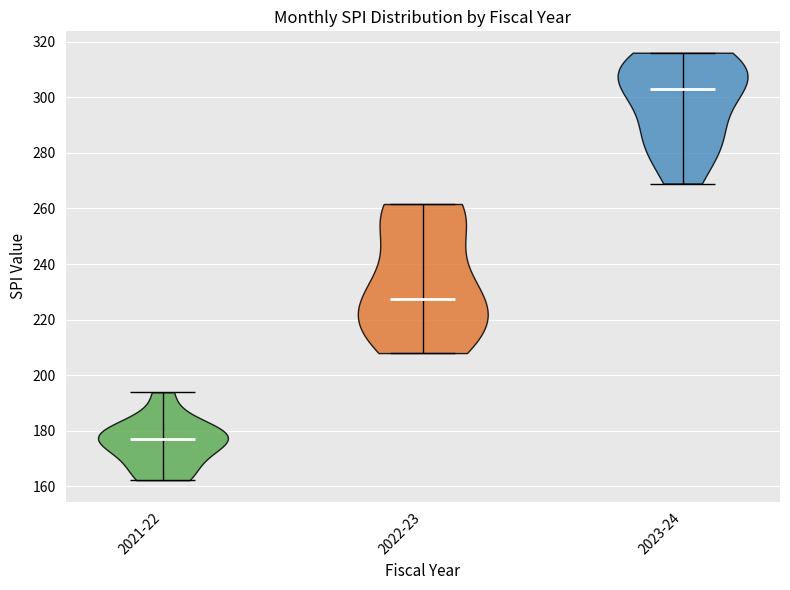

What is the lowest point the violin for 2022-23 reaches on the y-axis? The values are not printed on the chart, so give them approximately, as read against the axis.

208